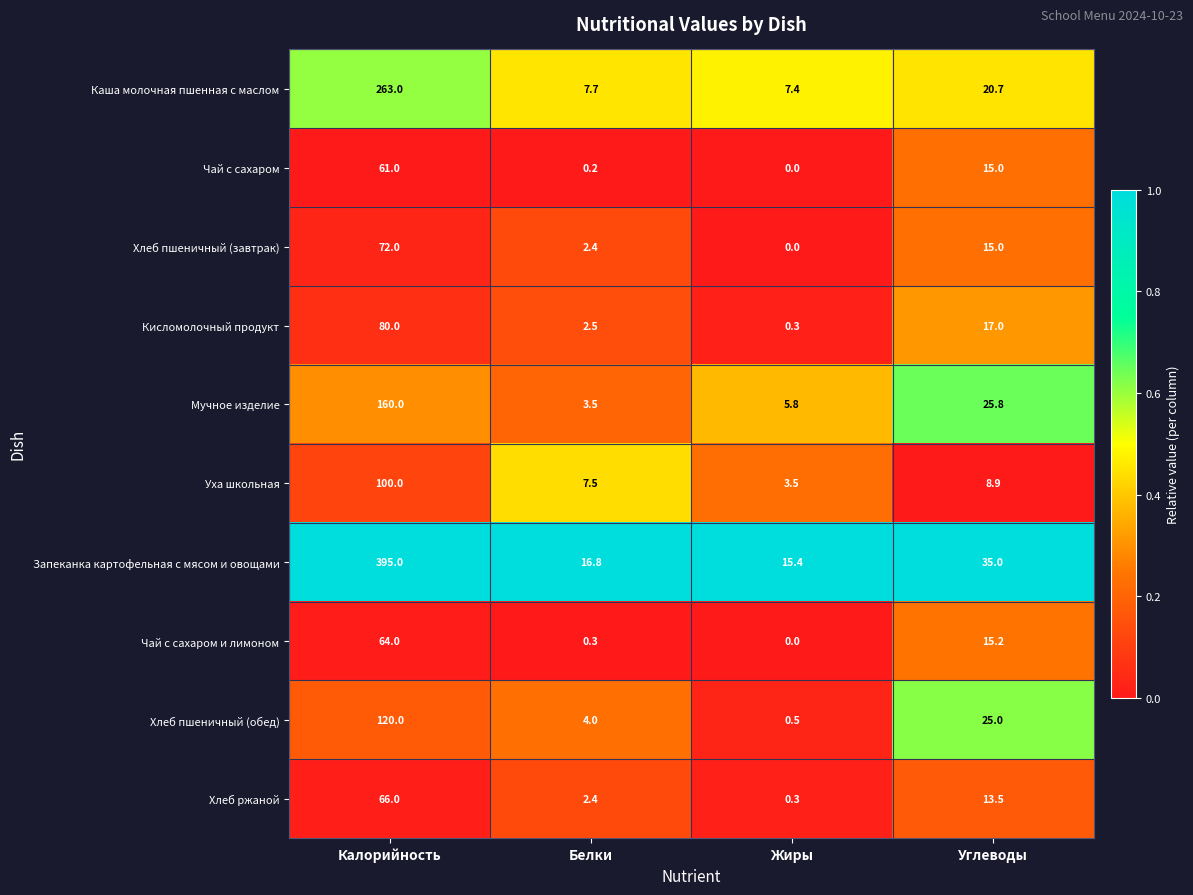

True or false: Каша молочная пшенная с маслом has a value of 10.5 at Белки.

False